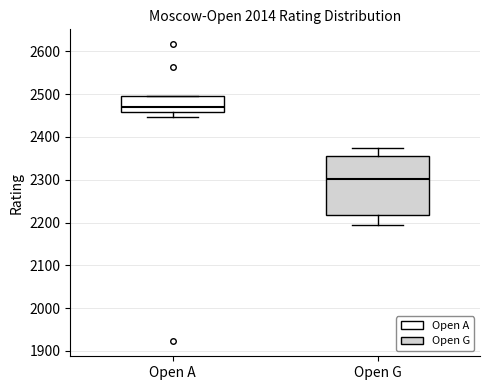

Reading left to right, transcribe this box plot: for each box, give where its median line is, the range the box spans, and where its two whiskers end, as read against the y-axis. The values are not printed on the chart, so give them approximately, as read against the axis.

Open A: median 2470, box 2460 to 2500, whiskers 2450 to 2500
Open G: median 2300, box 2220 to 2360, whiskers 2200 to 2370